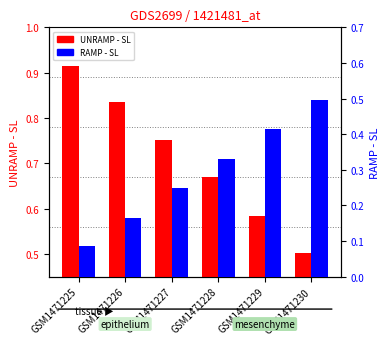

Is the value of RAMP - SL (No Leap) at GSM1471226 greater than the value of UNRAMP - SL (No Leap) at GSM1471230?

No